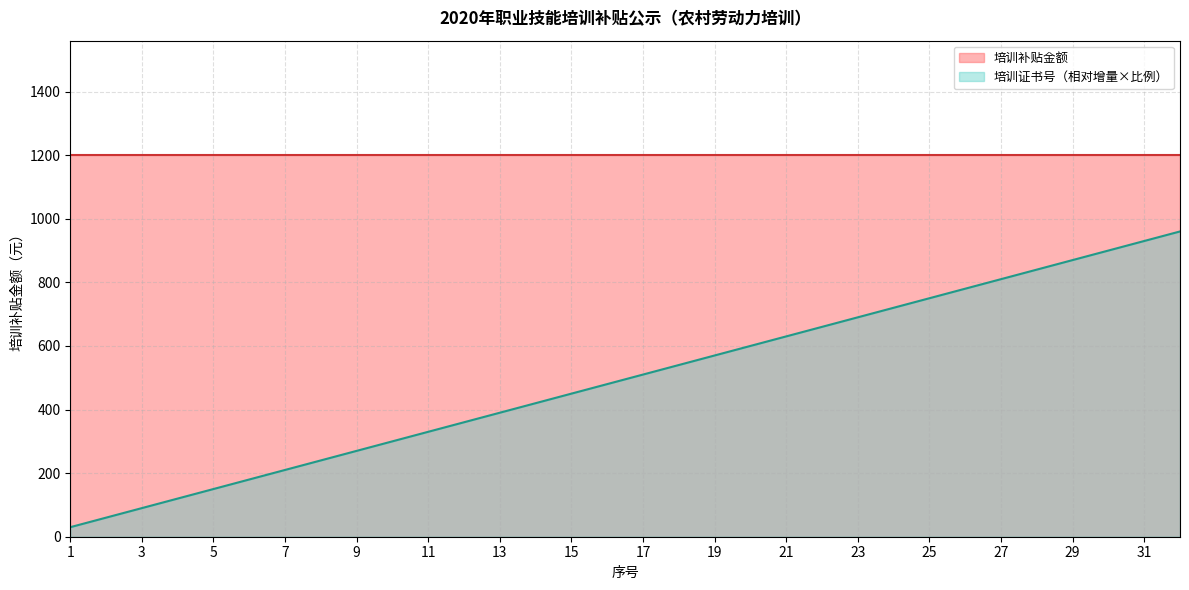

What is the difference between the maximum and minimum values in the 培训证书号（相对增量×比例） series?

930